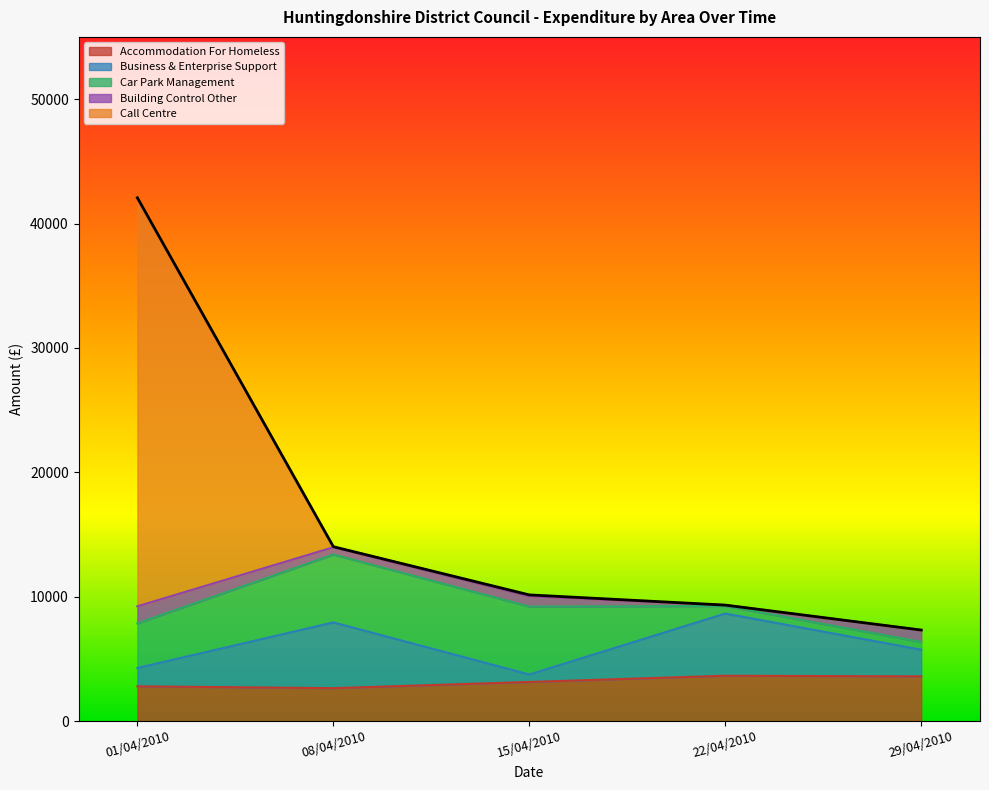

The Business & Enterprise Support series shows 3479.9 at 29/04/2010. True or false?

False